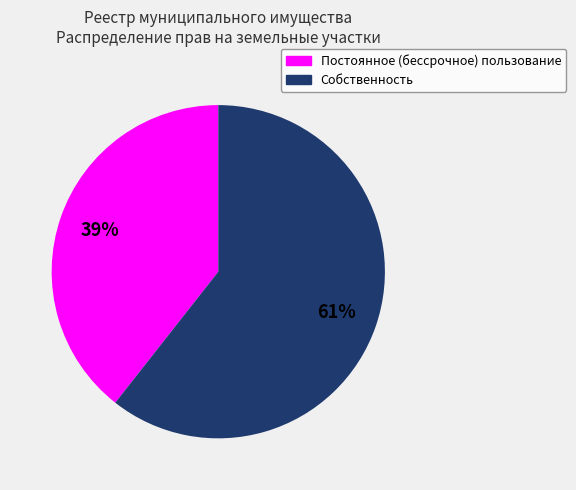

Rank the categories by value from highest to lowest.

Собственность, Постоянное (бессрочное) пользование